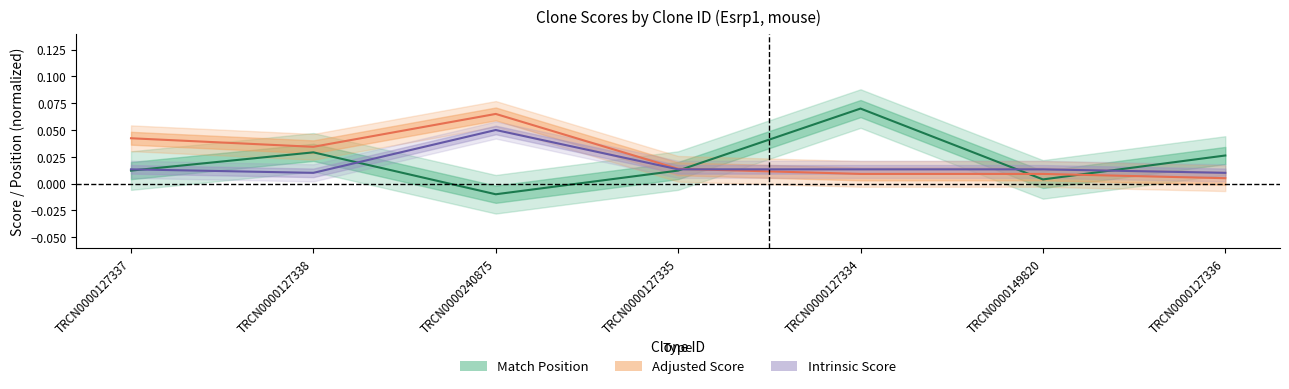

Reading left to right, what are all the values shown in this chart?

Match Position: 0.0	0.0	-0.0	0.0	0.1	0.0	0.0
Adjusted Score: 0.0	0.0	0.1	0.0	0.0	0.0	0.0
Intrinsic Score: 0.0	0.0	0.1	0.0	0.0	0.0	0.0